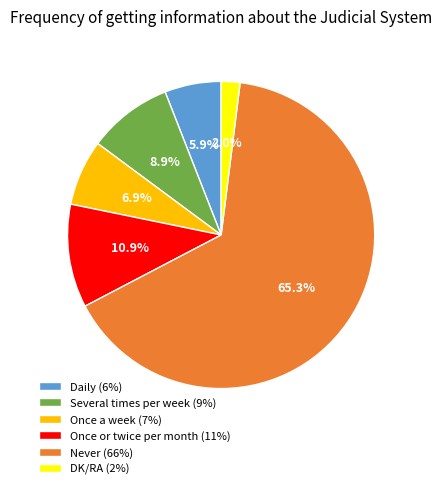

What is the largest slice in the pie chart?

Never